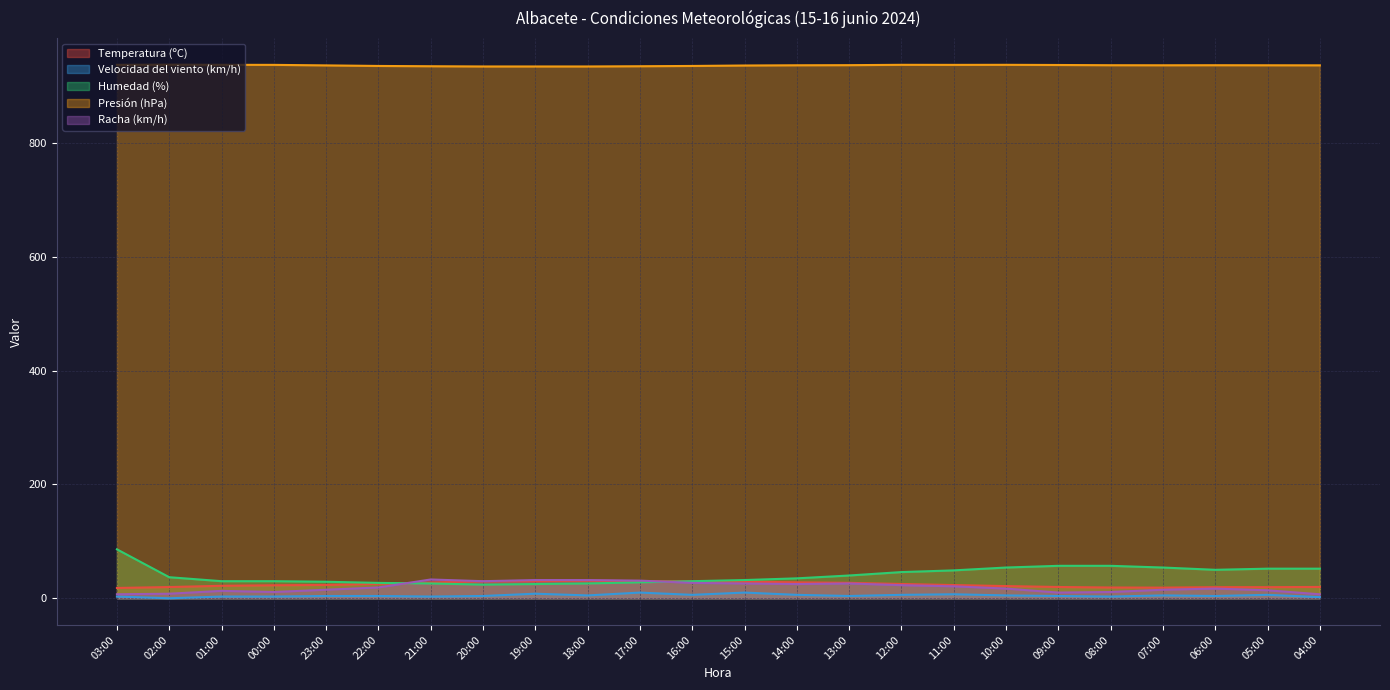

Where is Humedad (%) nearest to the value 55?

10:00